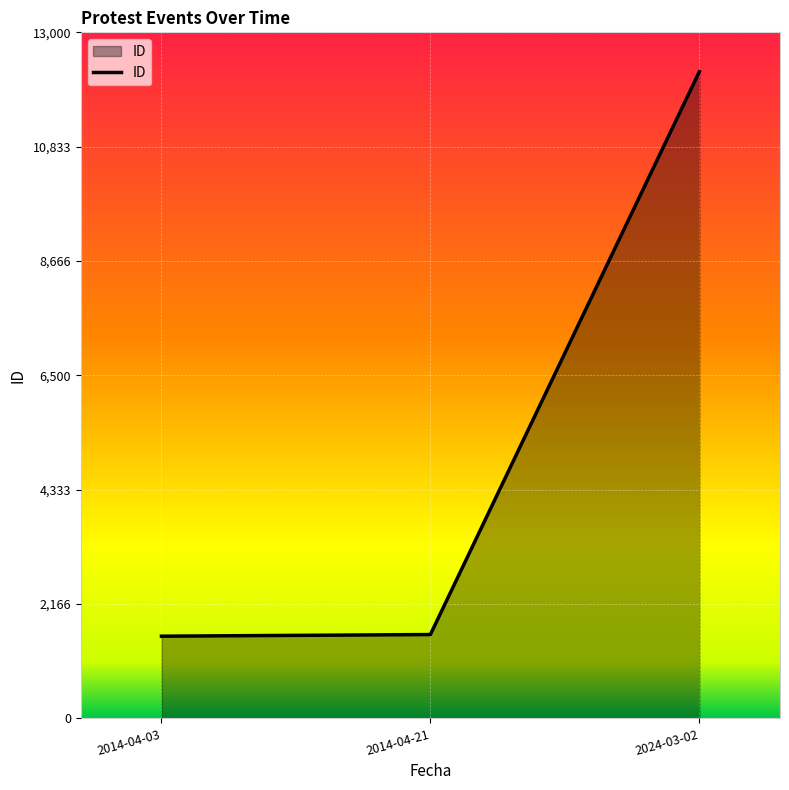

What is the smallest value displayed?

1558